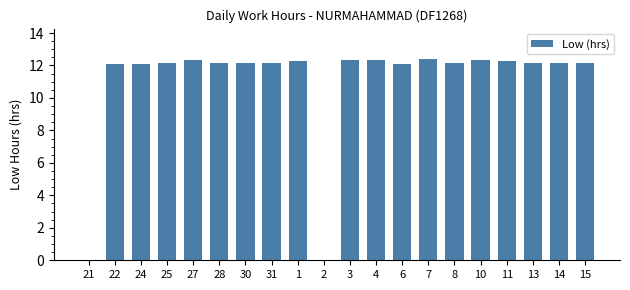

Approximately how many times larger is the value at 3 compared to 14?

1.0